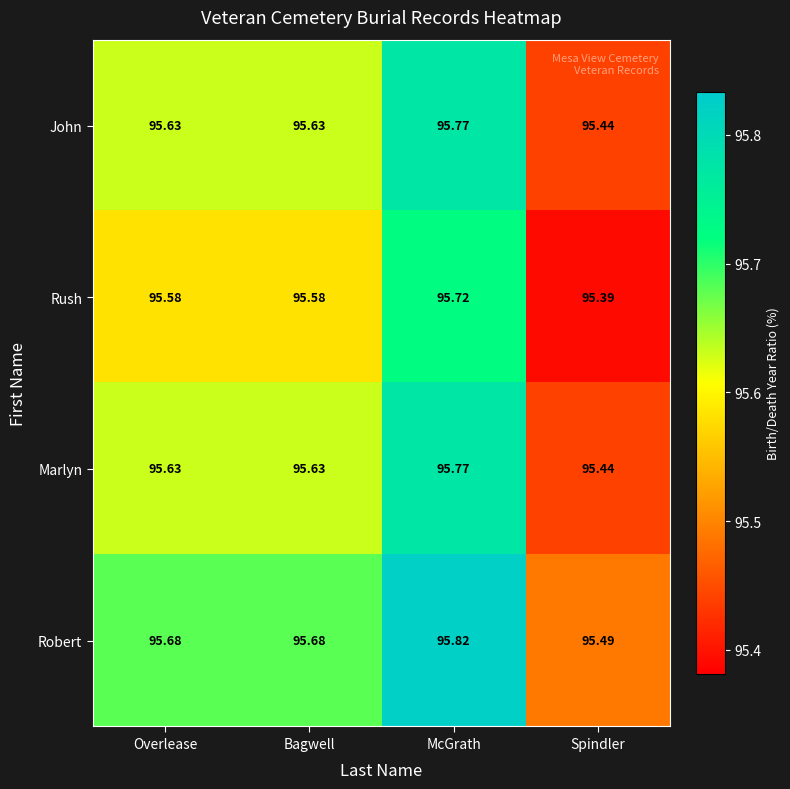

Where is Robert nearest to the value 95?

Spindler